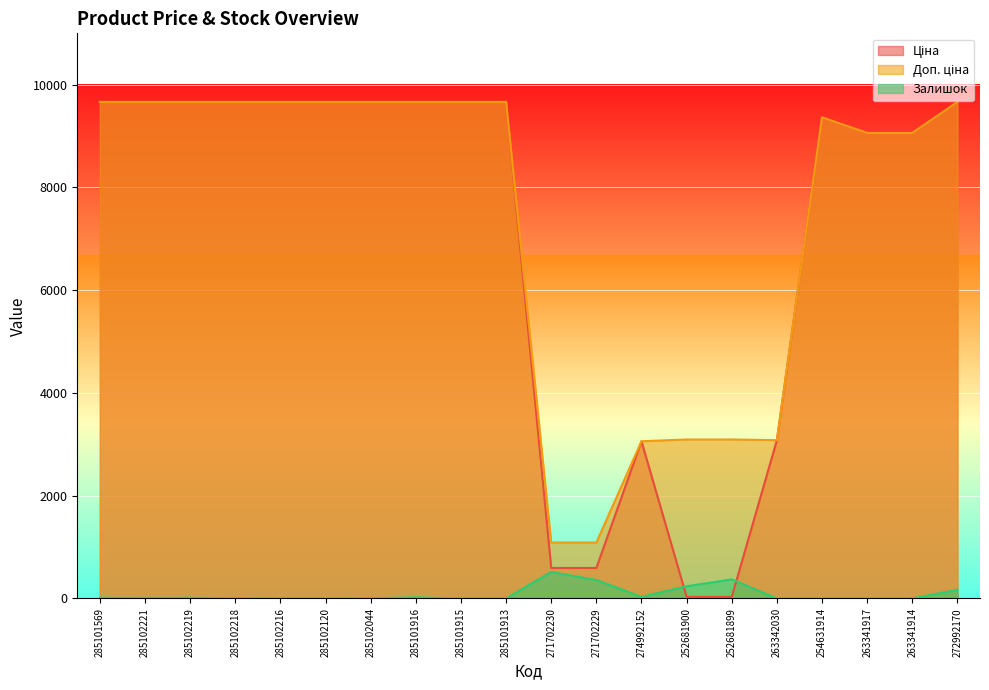

What is the average value of the Доп. ціна series?

7415.3